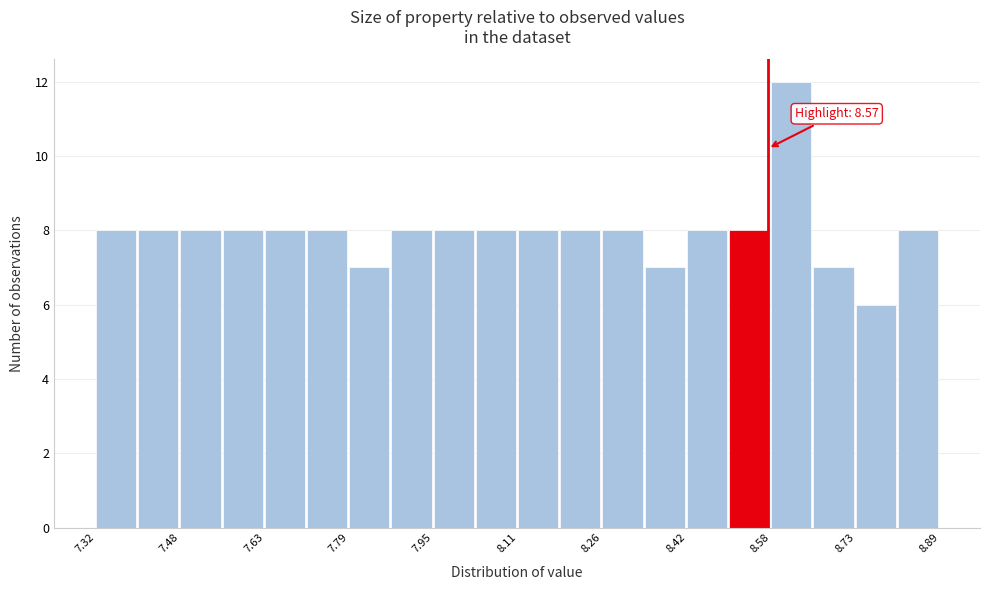

Read against the x-axis, roughly where is the centre of the tallest bar?

8.62